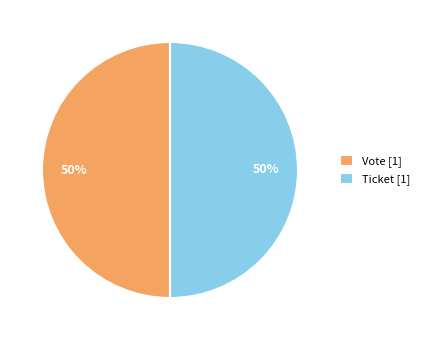

To the nearest percent, what is the average slice percentage?

50%